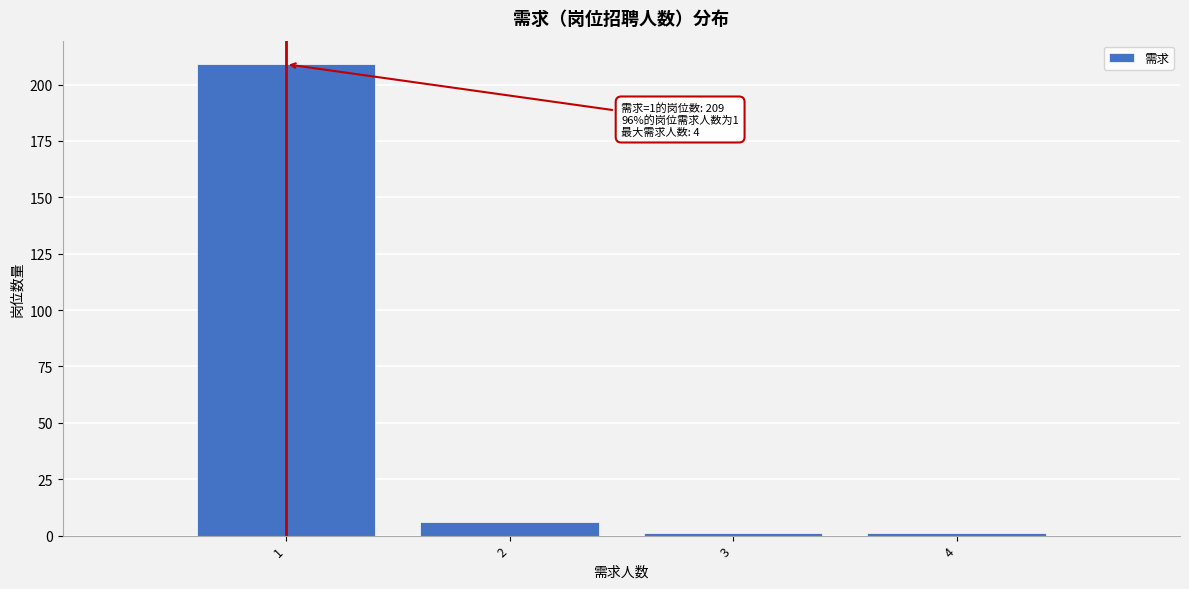

Which range on the x-axis has the tallest bar?

0.5 to 1.5